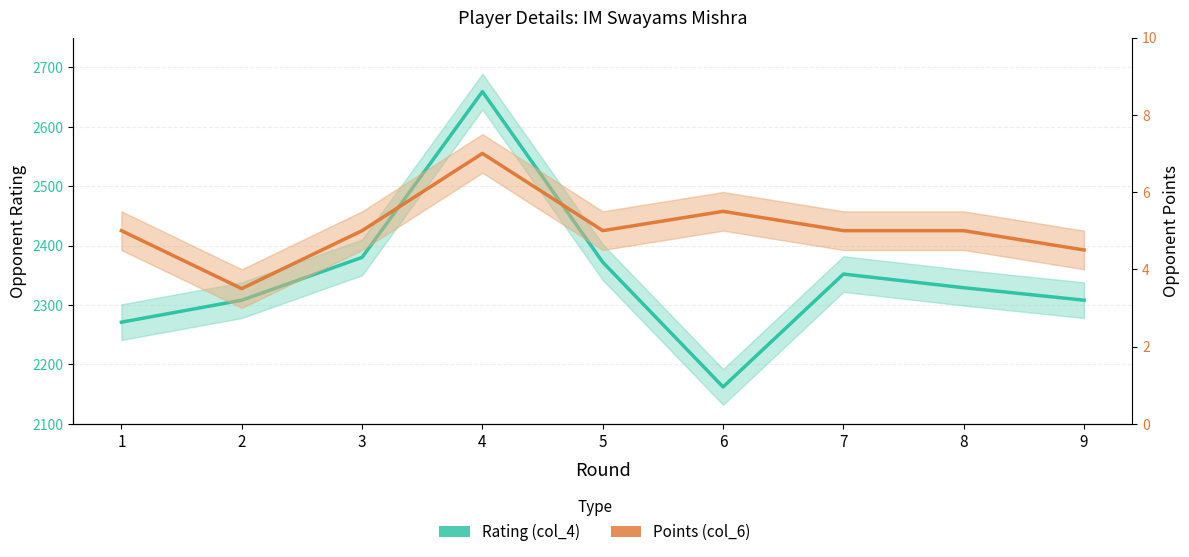

Reading left to right, transcribe all the data shown in this chart.

Rating (col_4): 1=2271.0	2=2308.0	3=2380.0	4=2659.0	5=2372.0	6=2162.0	7=2352.0	8=2329.0	9=2308.0
Points (col_6): 1=5.0	2=3.5	3=5.0	4=7.0	5=5.0	6=5.5	7=5.0	8=5.0	9=4.5